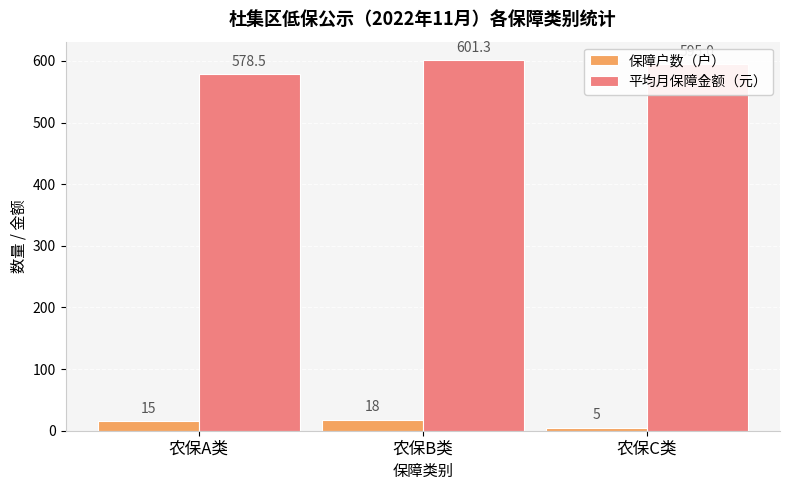

The 平均月保障金额（元） series shows 578.5 at 农保A类. True or false?

True